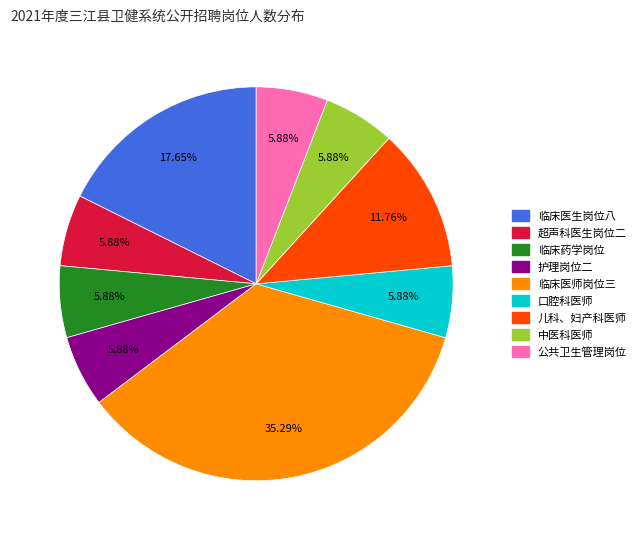

Which category has the biggest portion of the pie?

临床医师岗位三